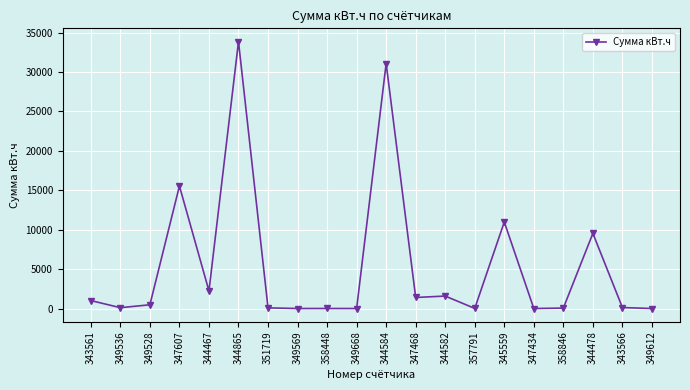

What is the ratio of the value at 344865 to the value at 351719?

433.5